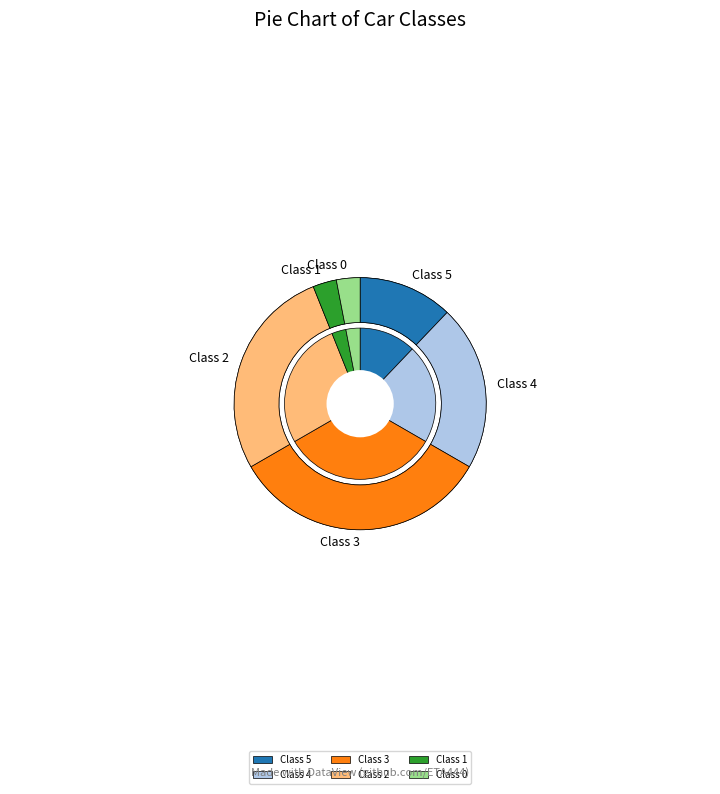

Does any single category account for the majority?

No